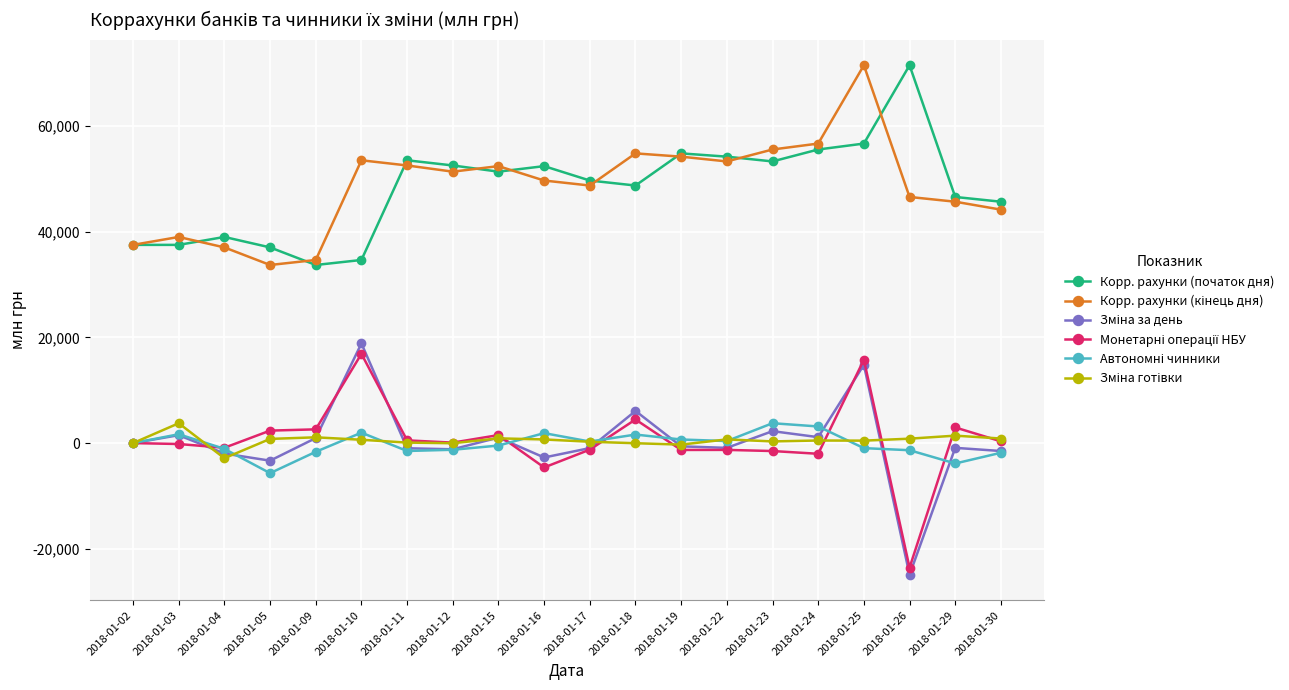

What is the maximum value shown in the chart?

71457.9